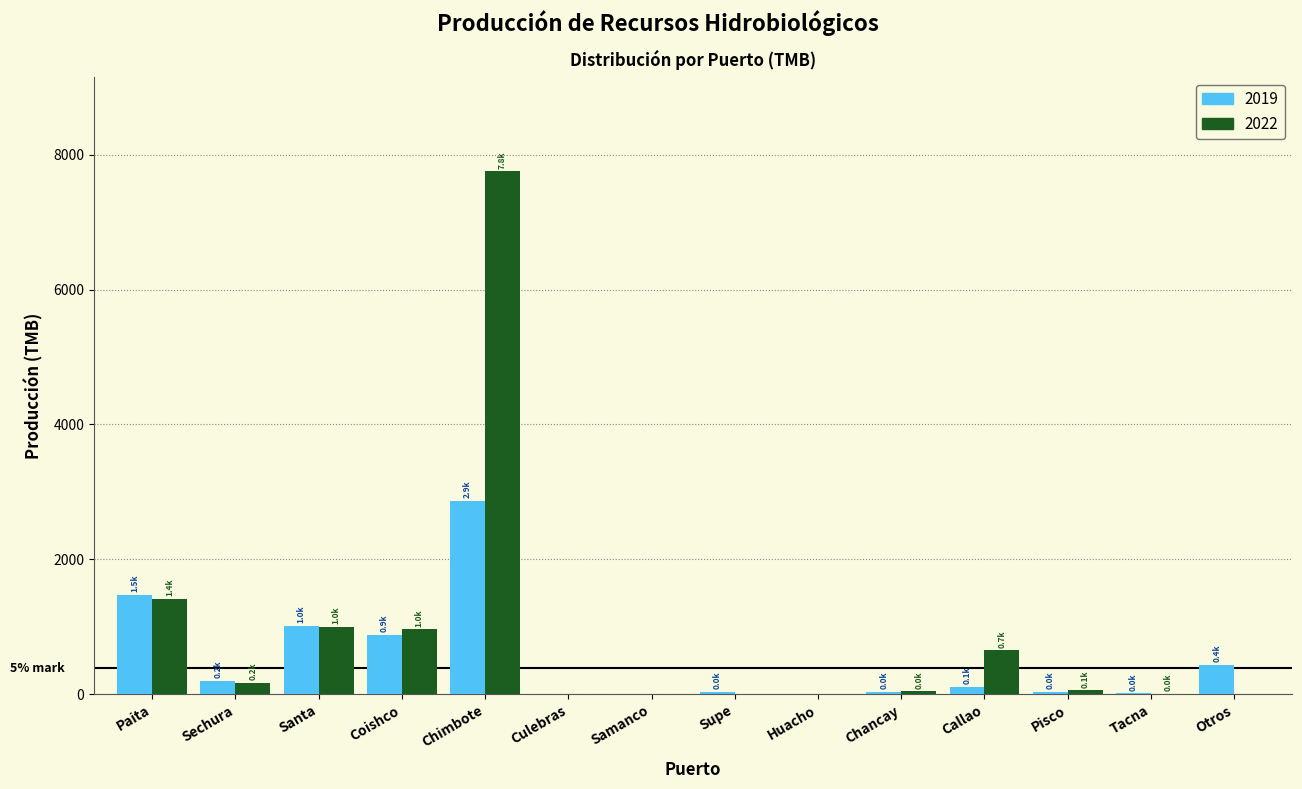

What is the sum of all 2019 values?

7097.1